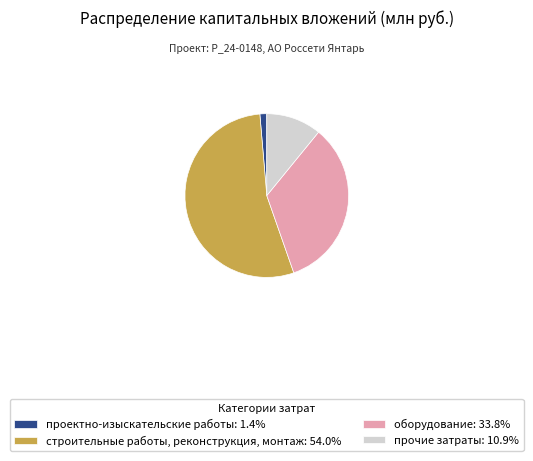

Combined, do прочие затраты: 10.9% and оборудование: 33.8% account for over 50%?

No